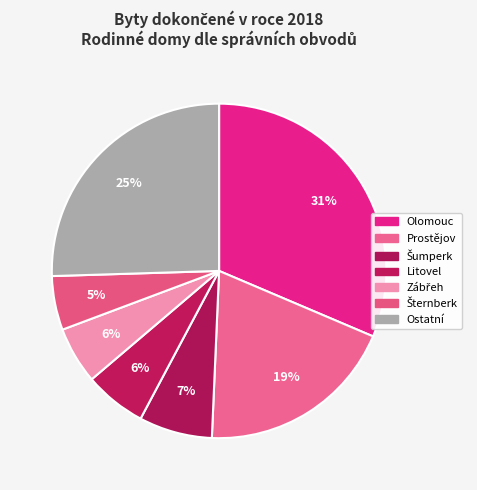

Count the number of slices in the pie.

7